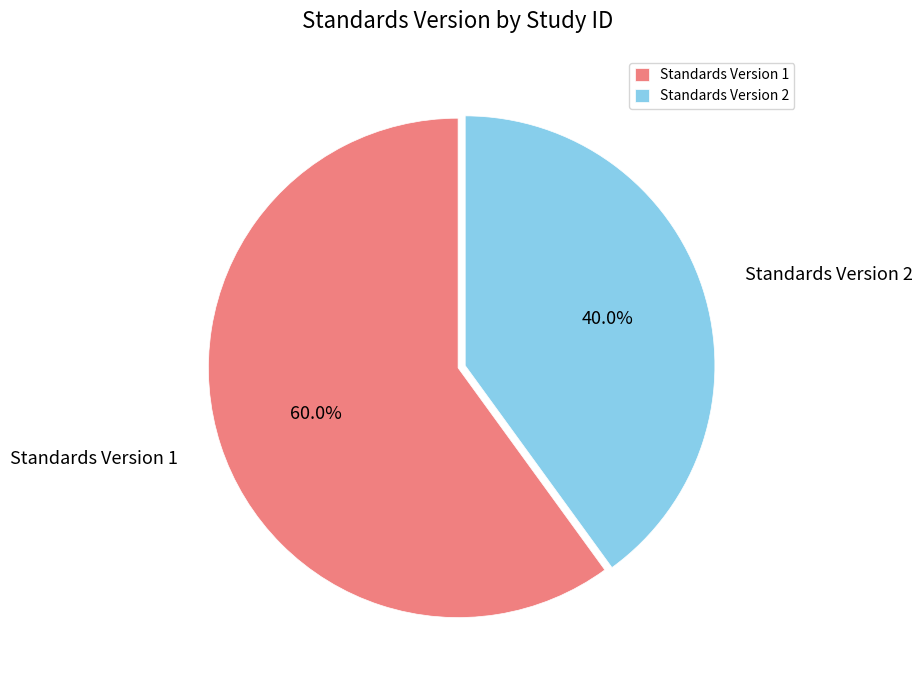

Rank the categories by value from lowest to highest.

Standards Version 2, Standards Version 1